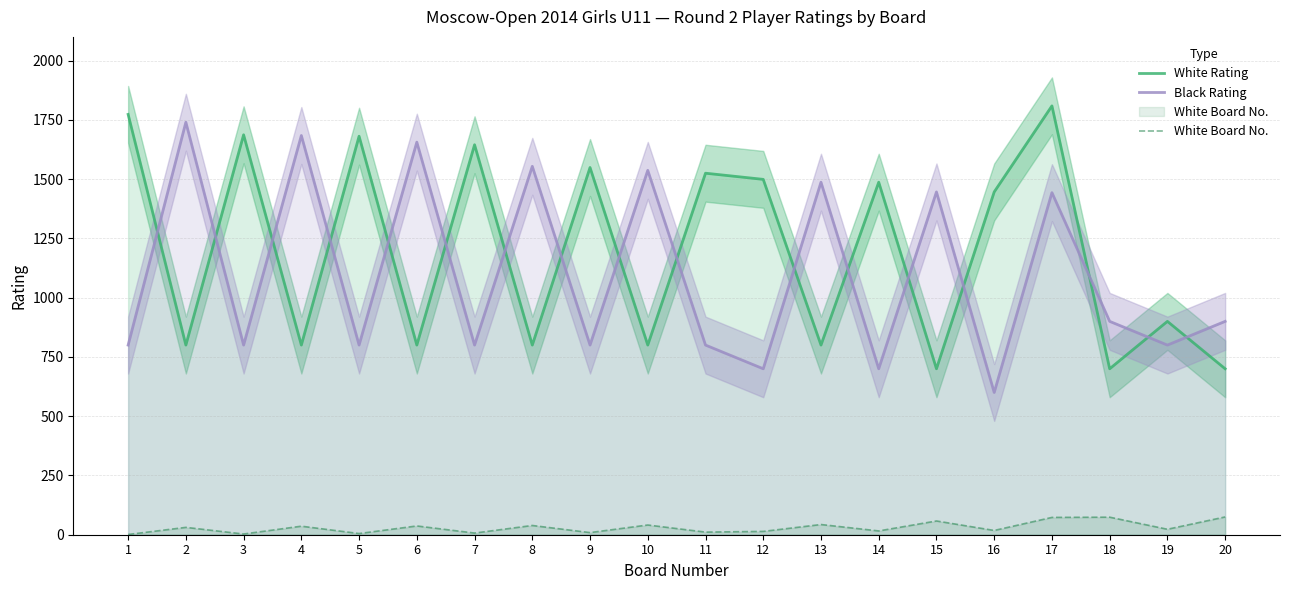

Which series has the largest total across all categories?

White Rating